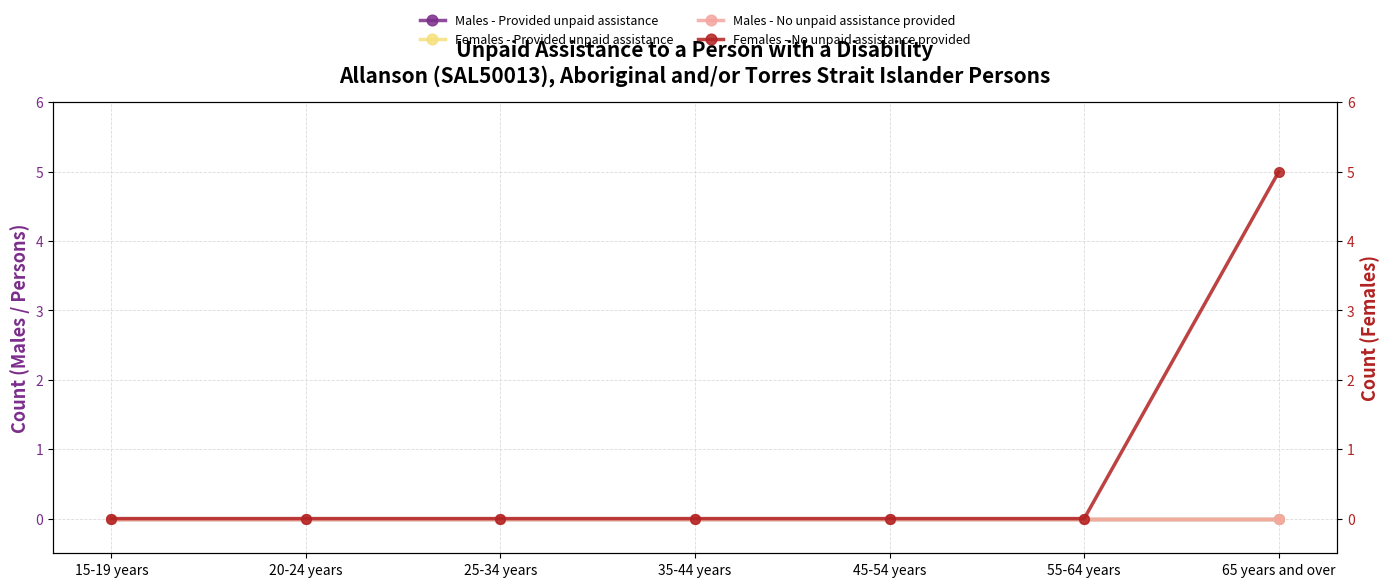

Reading left to right, extract all data points from this chart.

Males - Provided unpaid assistance: 15-19 years=0	20-24 years=0	25-34 years=0	35-44 years=0	45-54 years=0	55-64 years=0	65 years and over=0
Females - Provided unpaid assistance: 15-19 years=0	20-24 years=0	25-34 years=0	35-44 years=0	45-54 years=0	55-64 years=0	65 years and over=0
Males - No unpaid assistance provided: 15-19 years=0	20-24 years=0	25-34 years=0	35-44 years=0	45-54 years=0	55-64 years=0	65 years and over=0
Females - No unpaid assistance provided: 15-19 years=0	20-24 years=0	25-34 years=0	35-44 years=0	45-54 years=0	55-64 years=0	65 years and over=5